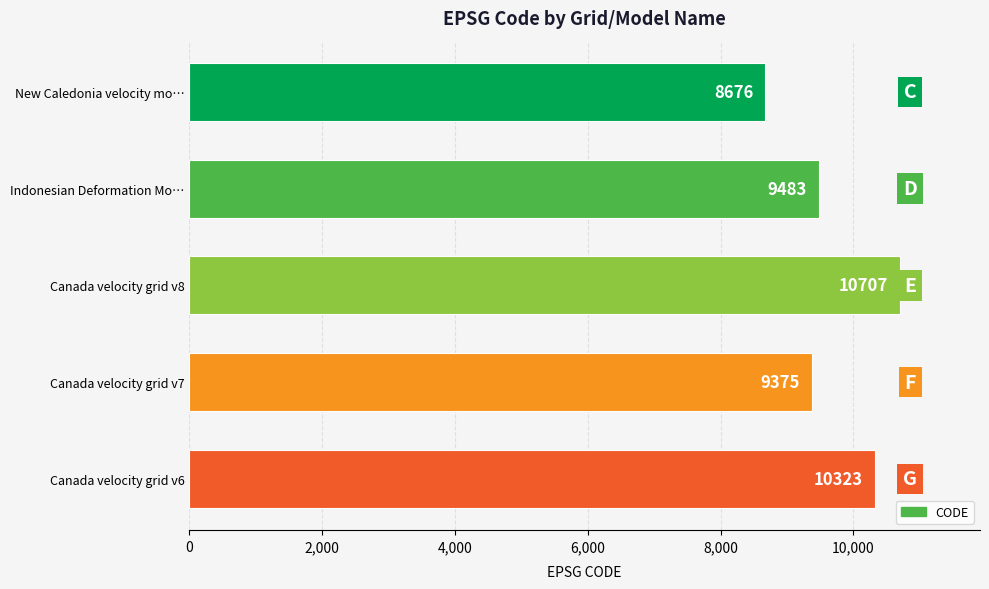

Count the number of categories in the chart.

5